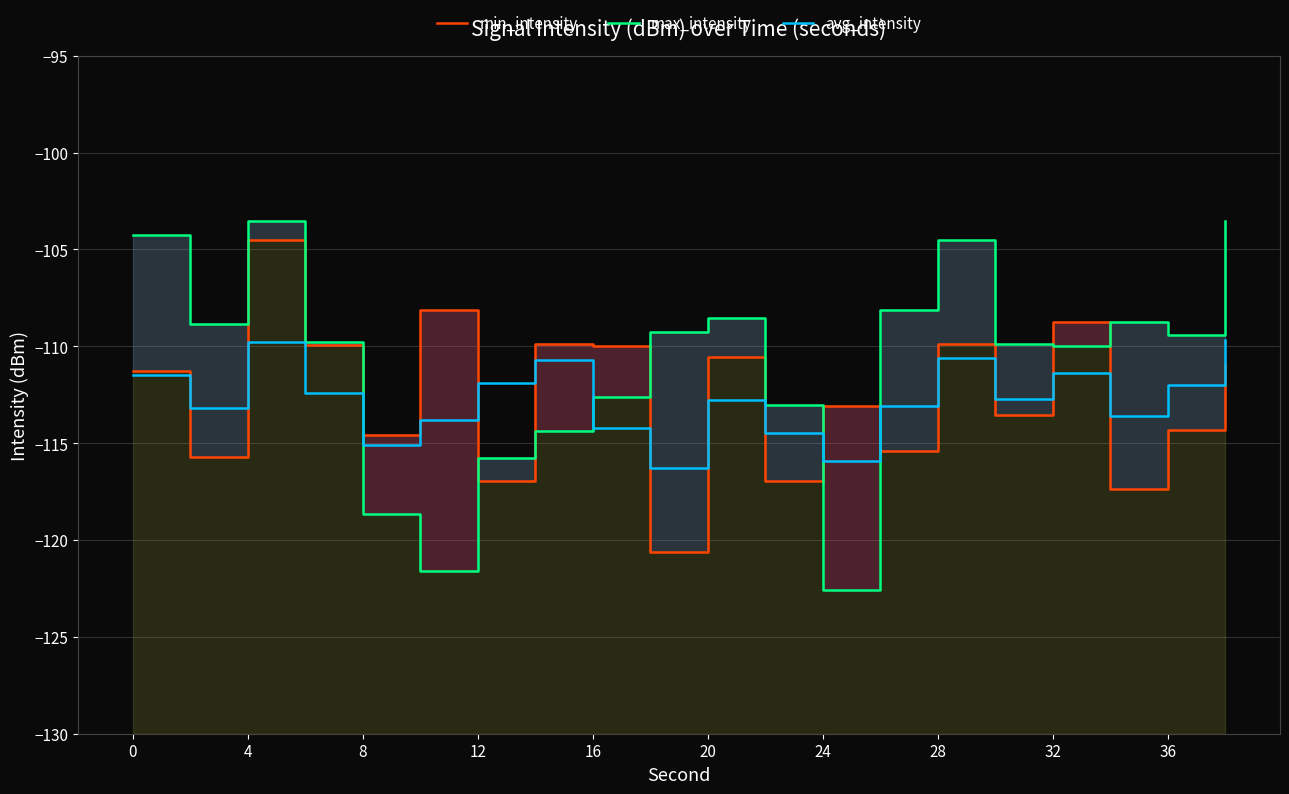

What is the label of the 3rd point from the left?

4